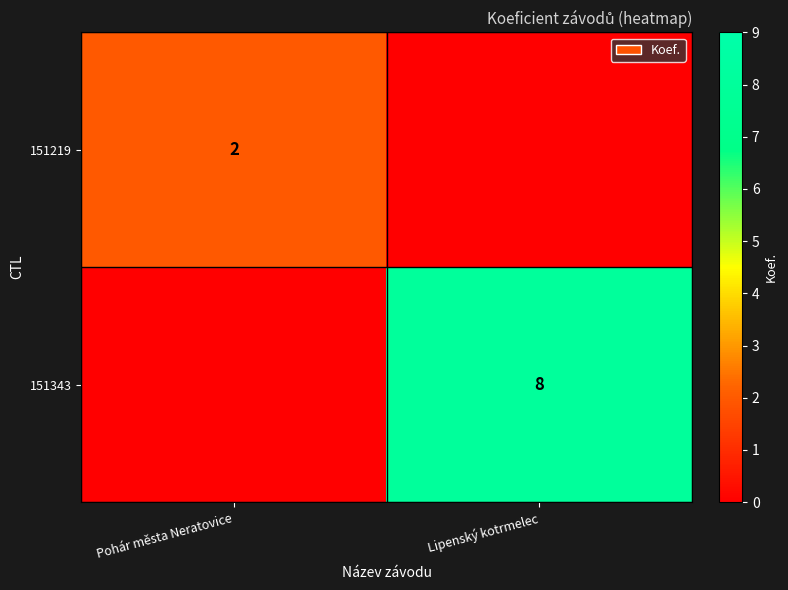

What is the greatest value displayed?

8